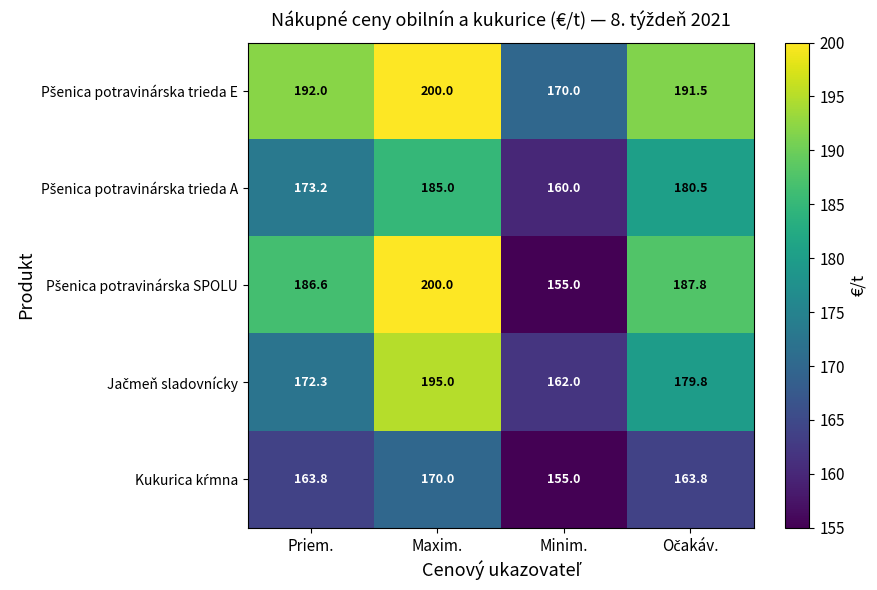

What is the difference between the highest and lowest values at Priem.?

28.2